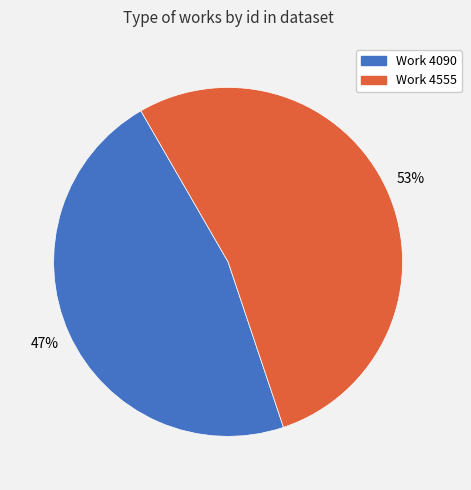

To the nearest percent, what is the average slice percentage?

50%